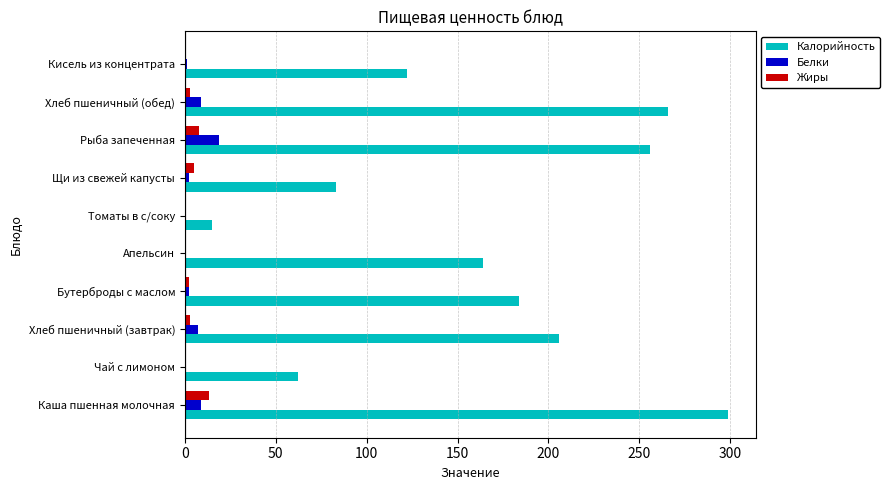

What is the sum of all Жиры values?

34.1